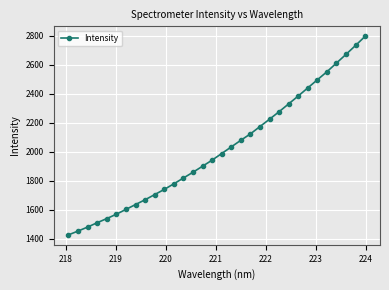

What is the sum of all values?

64562.0